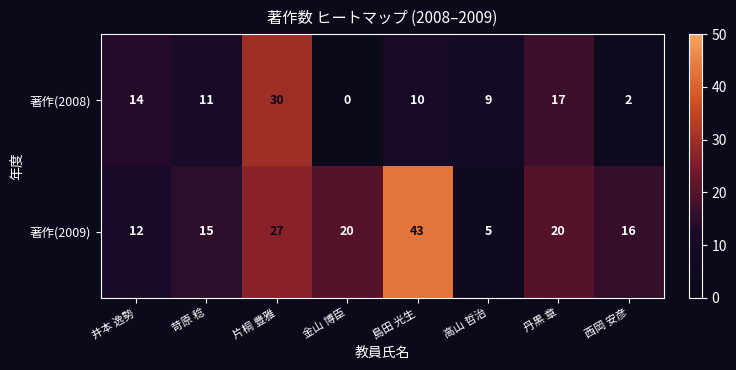

What is the spread (max minus min) of values at 西岡 安彦?

14